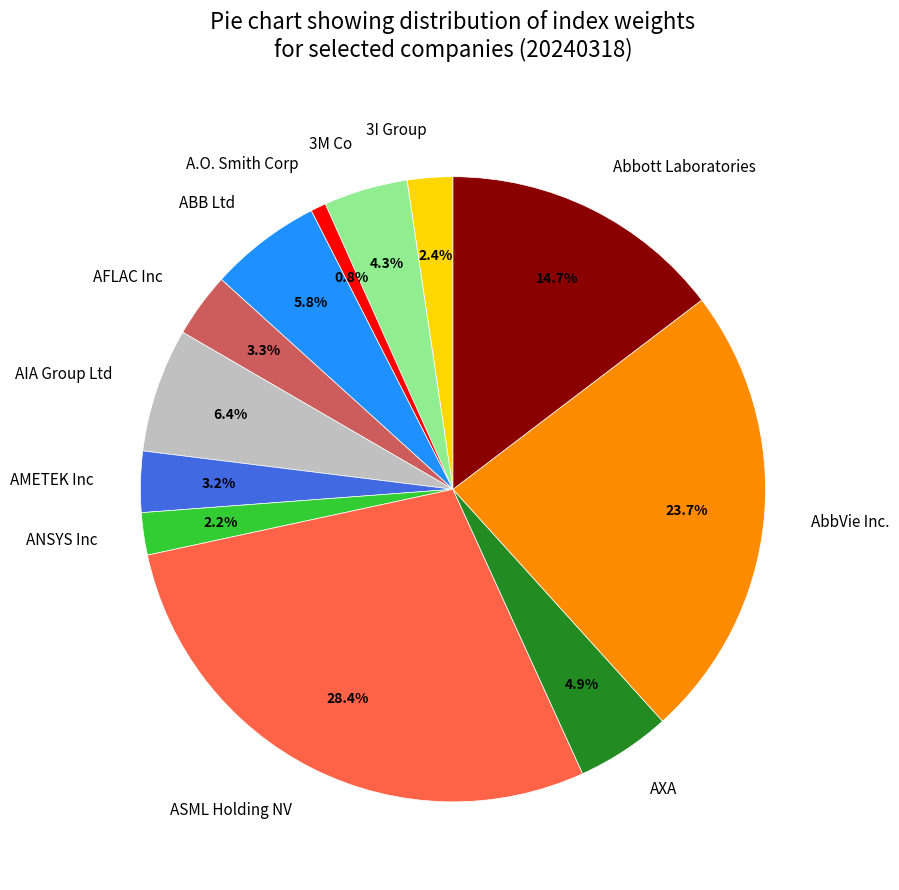

Count the number of slices in the pie.

12